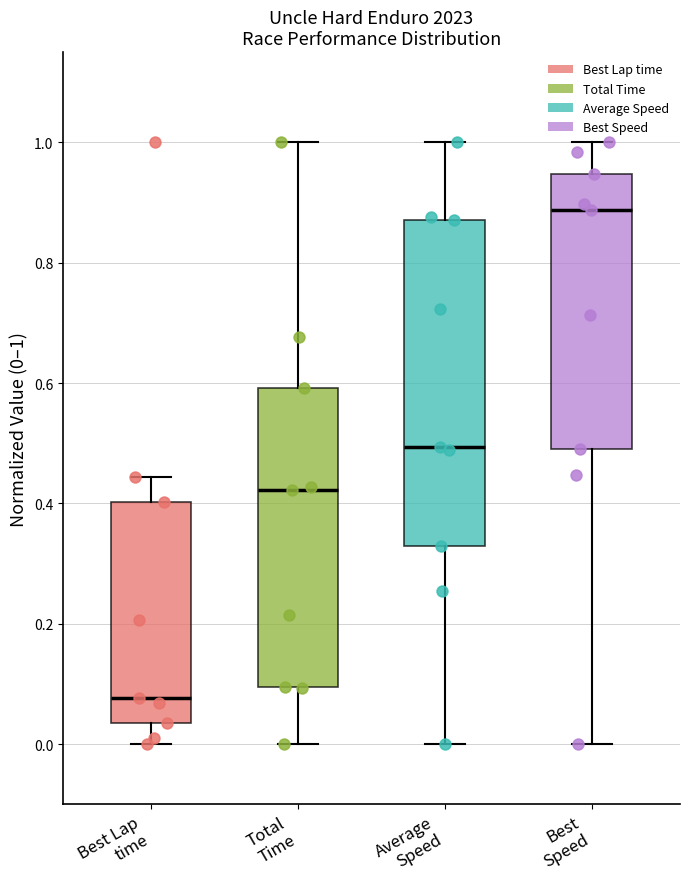

Reading left to right, read every box against the y-axis: the position of its median line, the range the box covers, and the ends of its whiskers. The values are not printed on the chart, so give them approximately, as read against the axis.

Best Lap time: median 0.08, box 0.04 to 0.40, whiskers 0.00 to 0.44
Total Time: median 0.42, box 0.10 to 0.60, whiskers 0.00 to 1.00
Average Speed: median 0.50, box 0.32 to 0.88, whiskers 0.00 to 1.00
Best Speed: median 0.88, box 0.48 to 0.94, whiskers 0.00 to 1.00